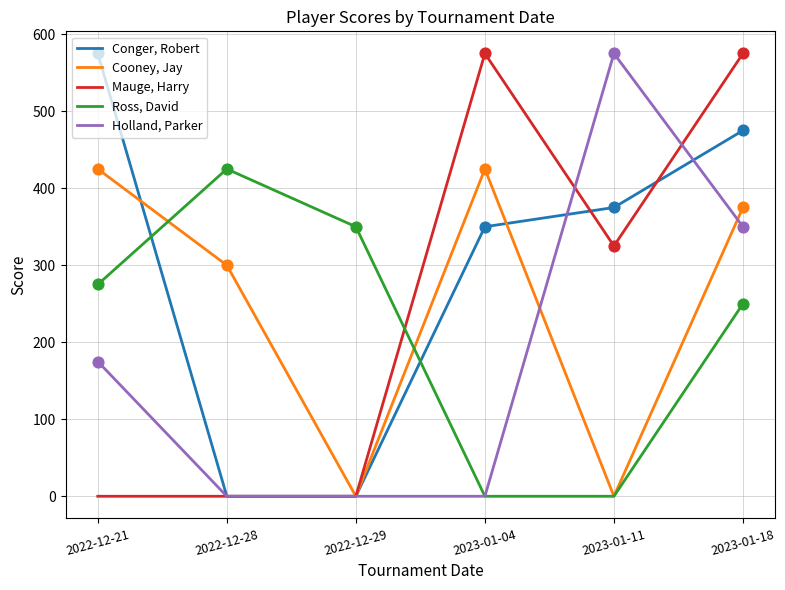

At which category is the sum across all series the highest?

2023-01-18